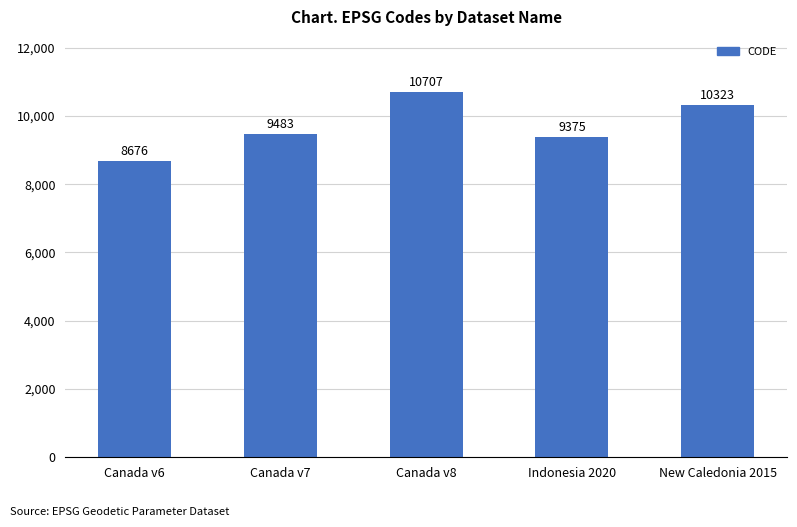

Between New Caledonia 2015 and Canada v7, which is larger?

New Caledonia 2015